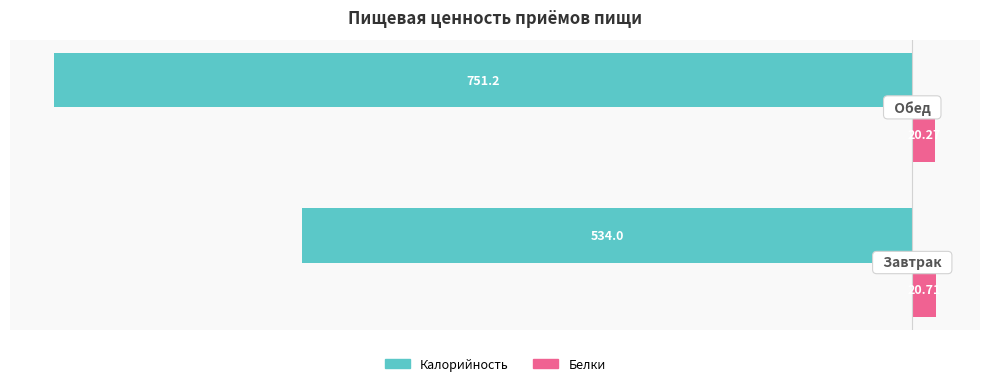

Which series has the largest range (max minus min)?

Калорийность